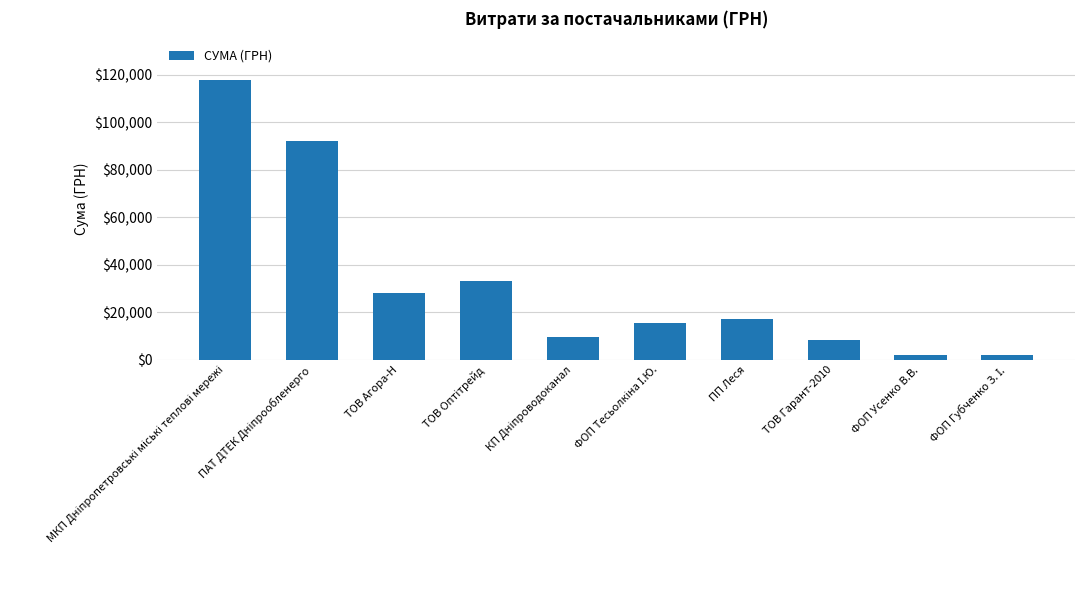

What is the value of the 7th bar from the left?

17225.7